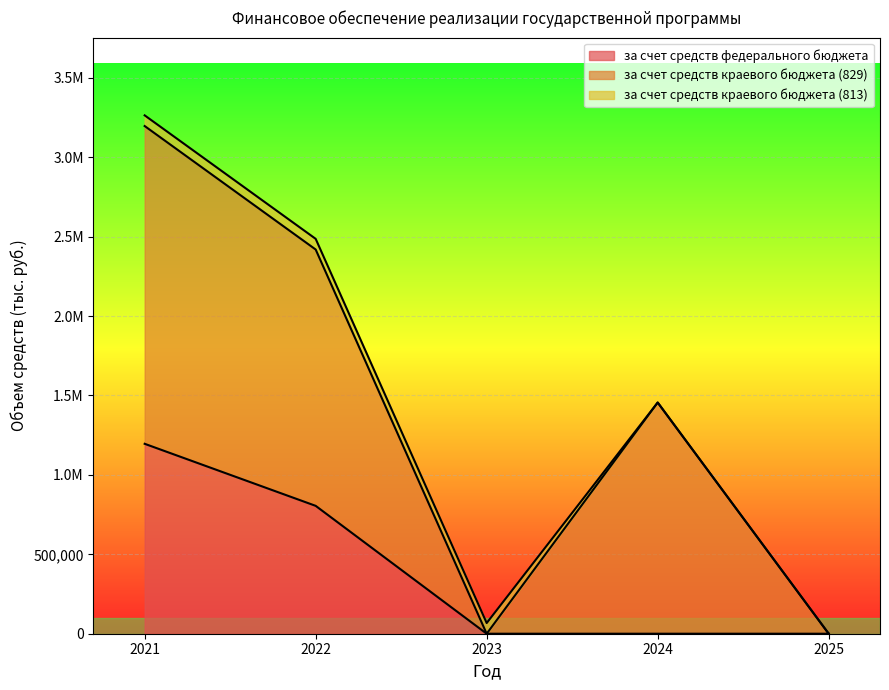

Does the chart display data point markers on the line(s)?

No